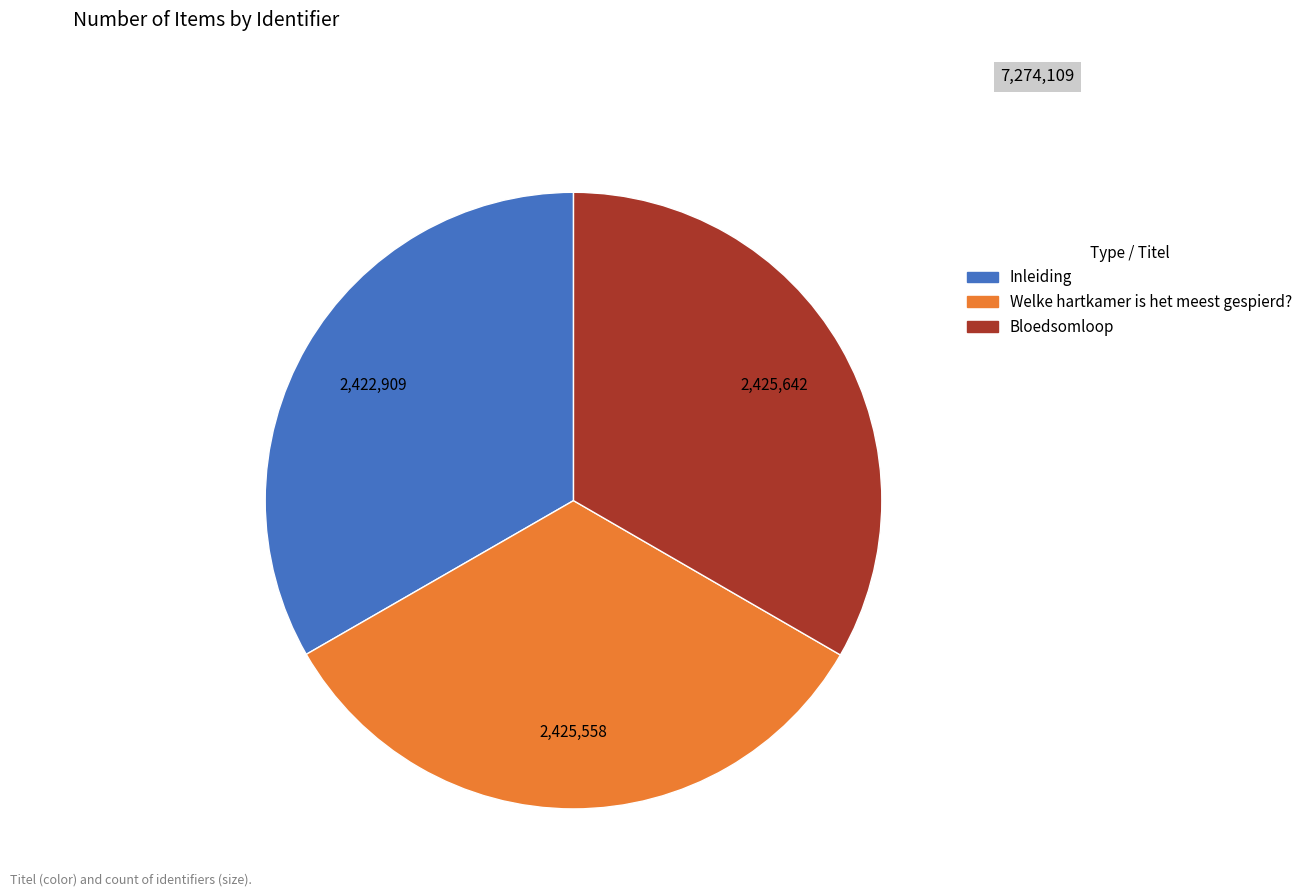

Is there any slice that represents more than half of the pie?

No